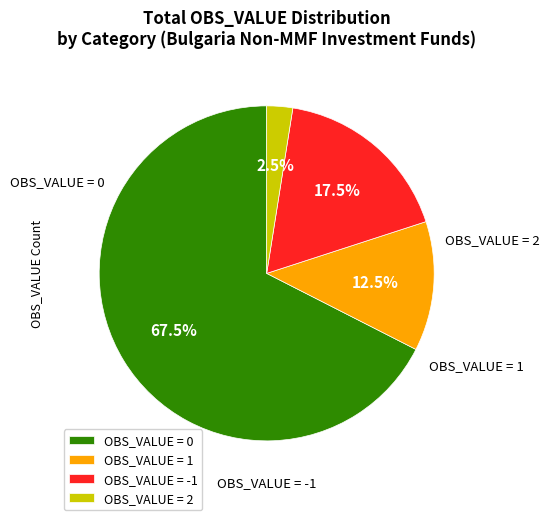

Which has a higher value, OBS_VALUE = 0 or OBS_VALUE = 2?

OBS_VALUE = 0